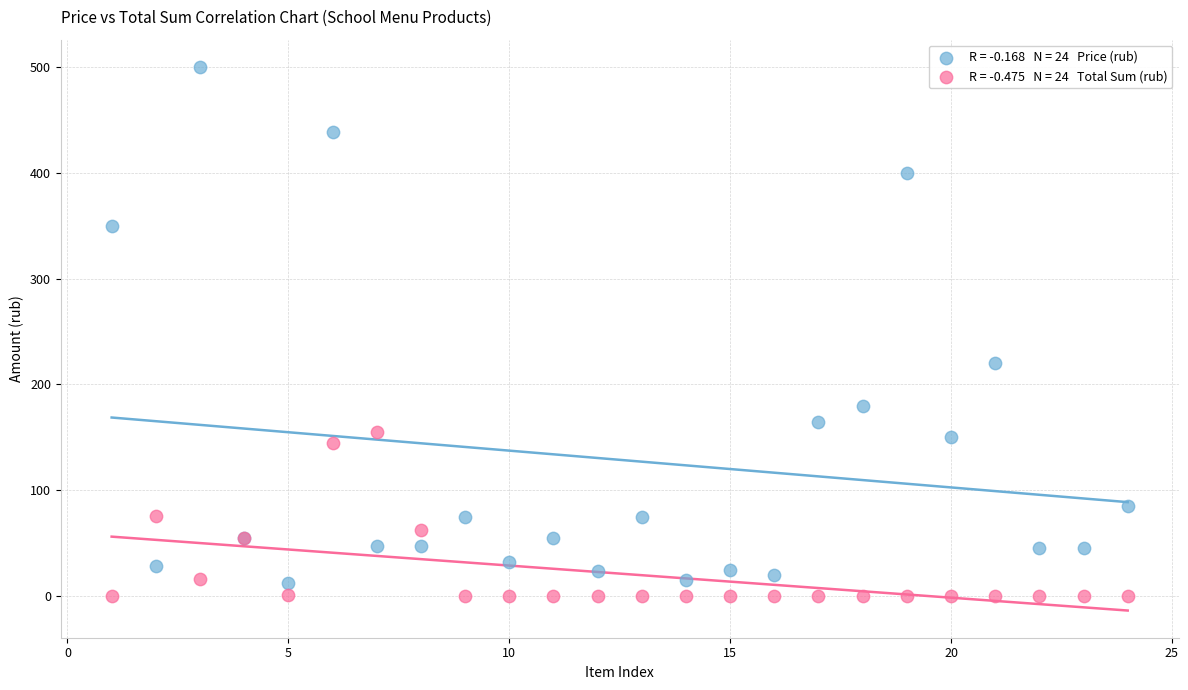

Across all series, what Y value is closest to 250?

220.0